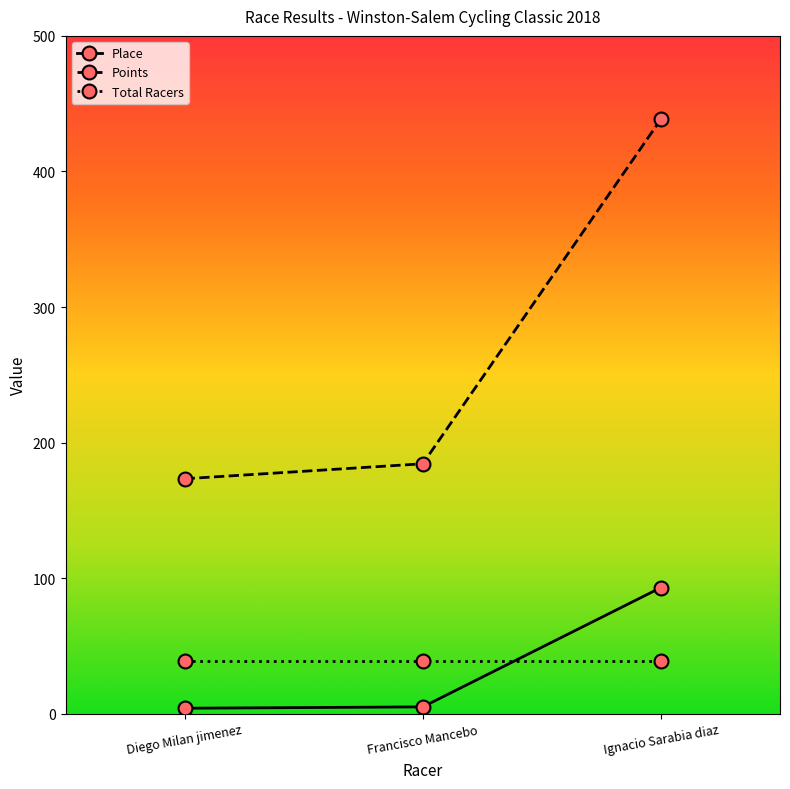

What is the value of the Place point at the 1st from the left?

4.0